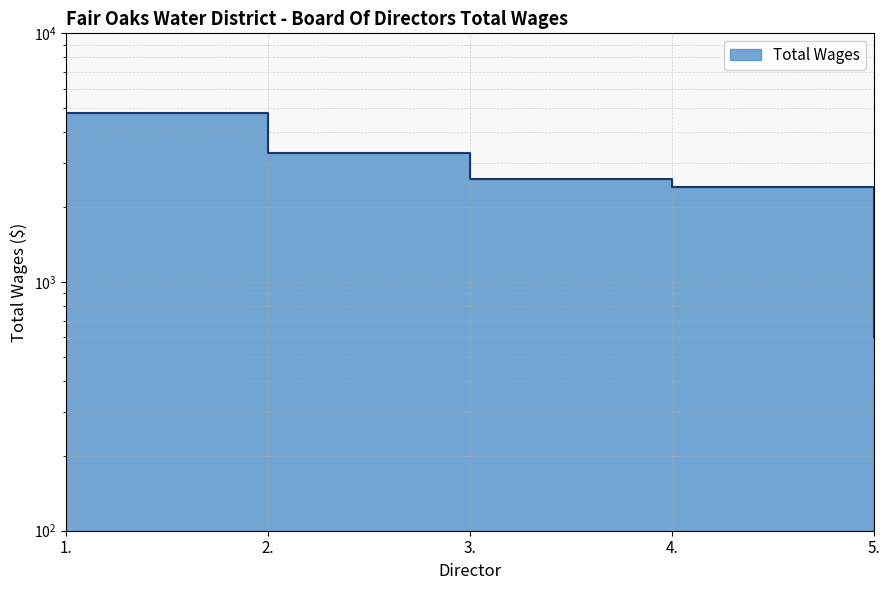

List the labels in order of value, largest first.

1., 2., 3., 4., 5.